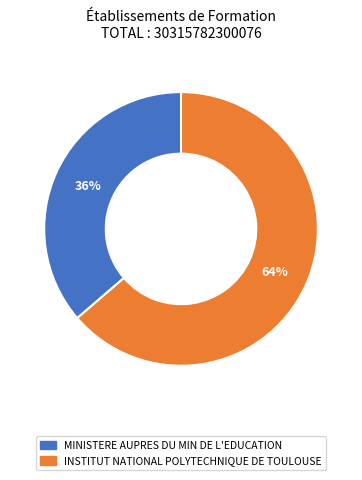

Combined, do MINISTERE AUPRES DU MIN DE L'EDUCATION and INSTITUT NATIONAL POLYTECHNIQUE DE TOULOUSE account for over 50%?

Yes